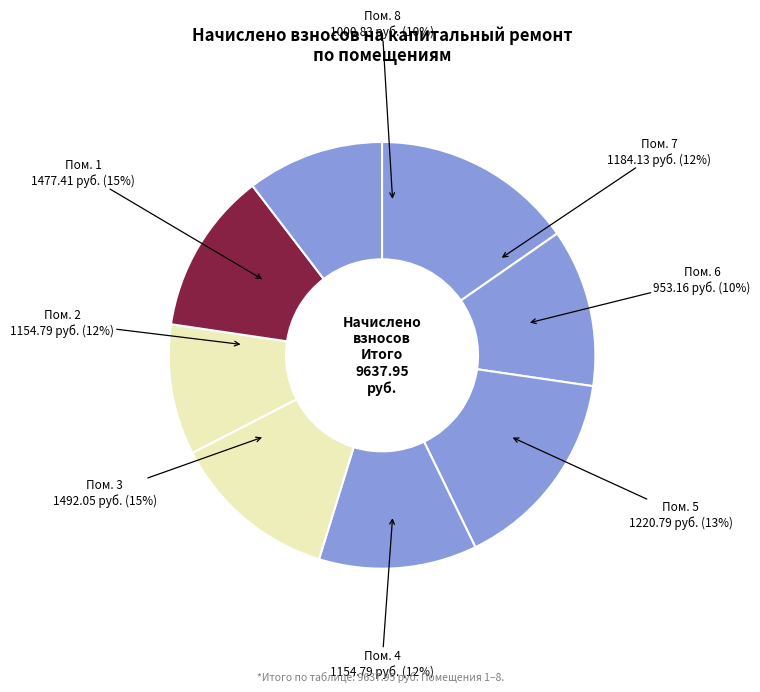

Is there a majority slice in this chart?

No